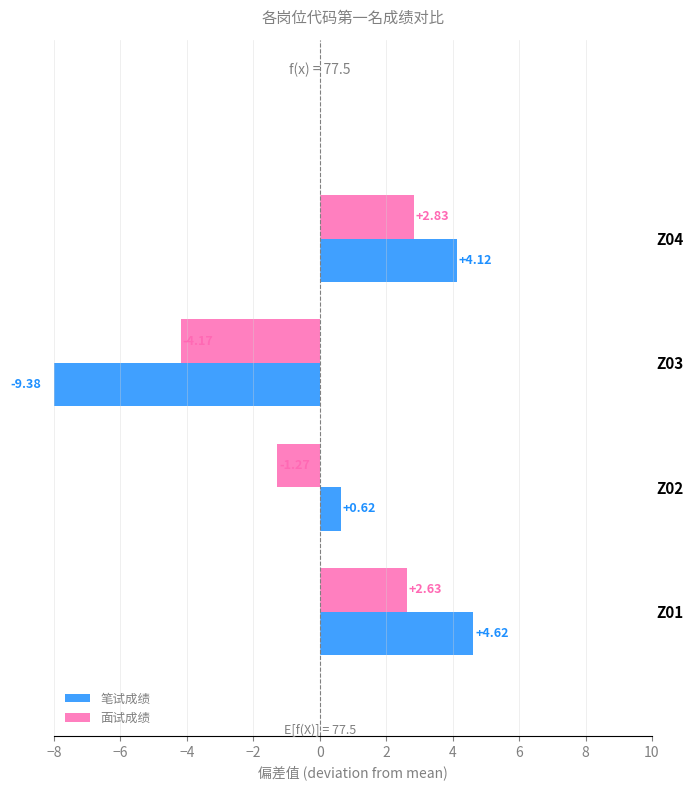

What is the minimum value shown in the chart?

-9.4